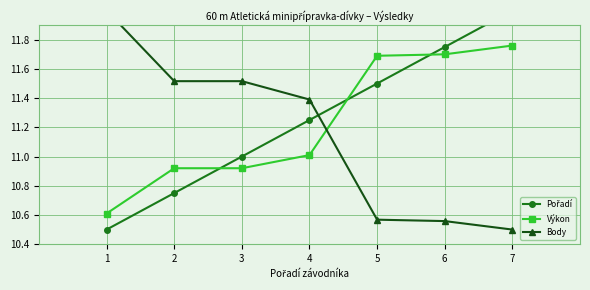

Which series changed the most between 2 and 7?

Pořadí